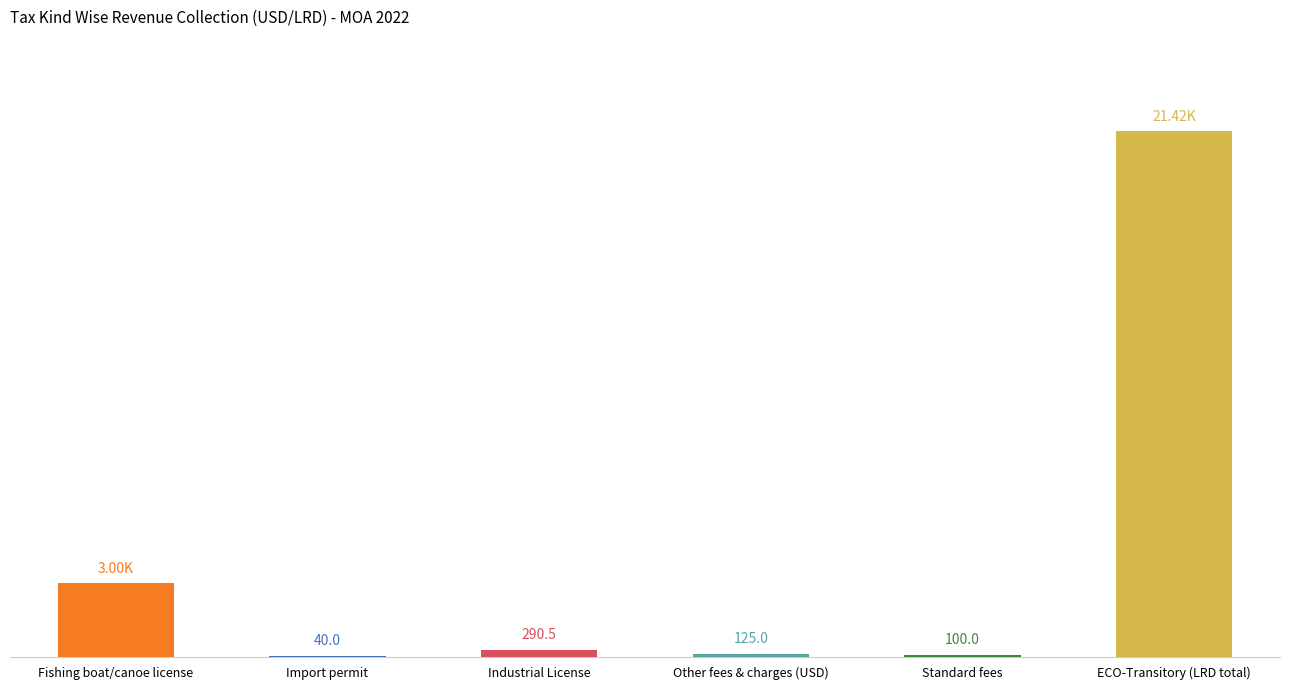

At which category does the chart reach its peak across all series?

MOA - ECO Transitory (LRD)